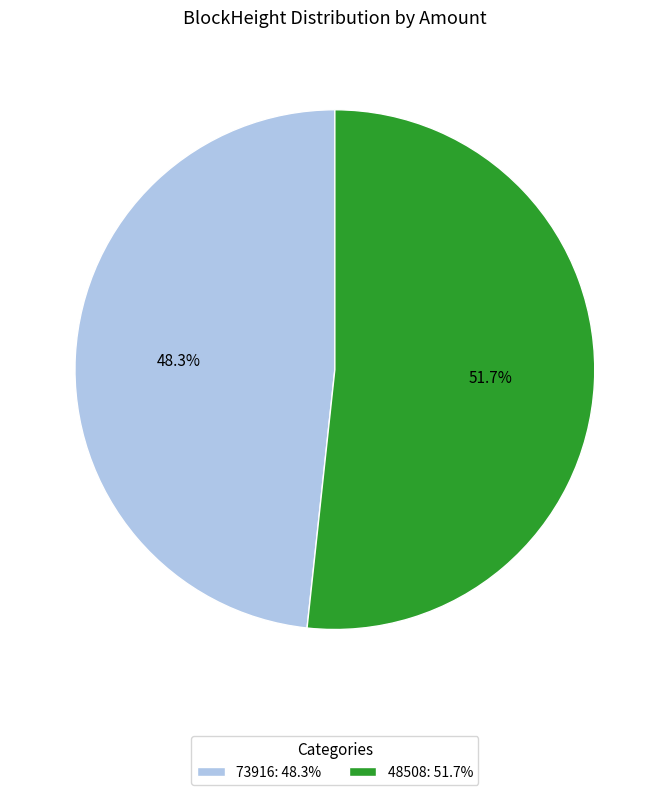

Which slice represents more than half of the pie?

48508